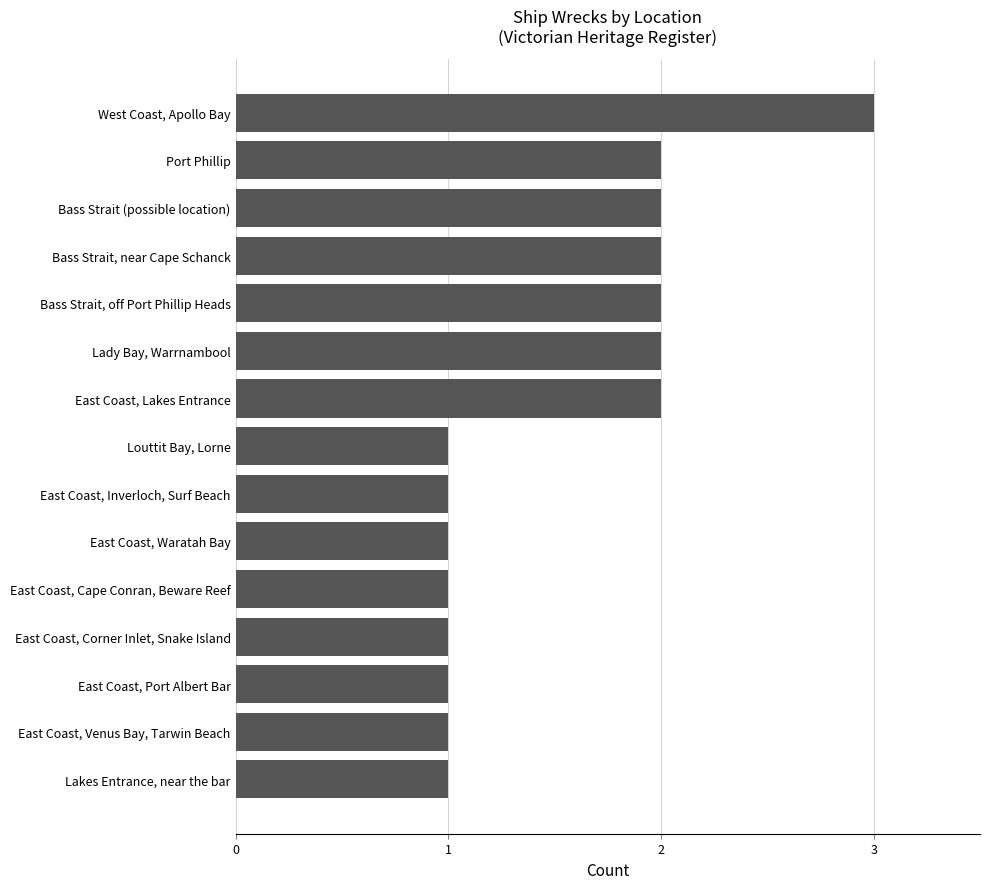

True or false: the data shows 1 at Lakes Entrance, near the bar.

True